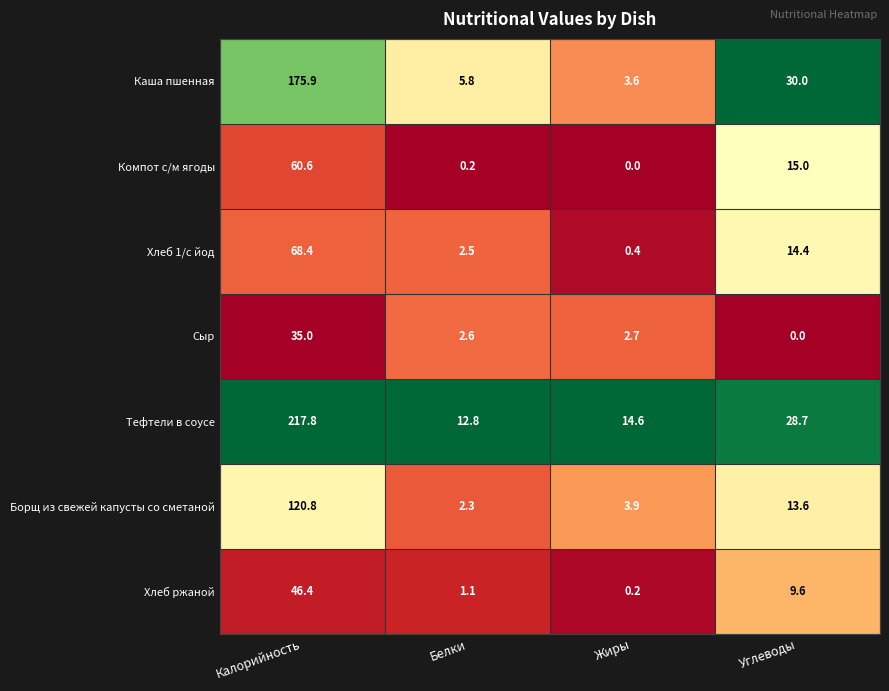

Reading left to right, extract all data points from this chart.

Каша пшенная: 175.9	5.8	3.6	30.0
Компот с/м ягоды: 60.6	0.2	0.0	15.0
Хлеб 1/с йод: 68.4	2.5	0.4	14.4
Сыр: 35.0	2.6	2.7	0.0
Тефтели в соусе: 217.8	12.8	14.6	28.7
Борщ из свежей капусты со сметаной: 120.8	2.3	3.9	13.6
Хлеб ржаной: 46.4	1.1	0.2	9.6